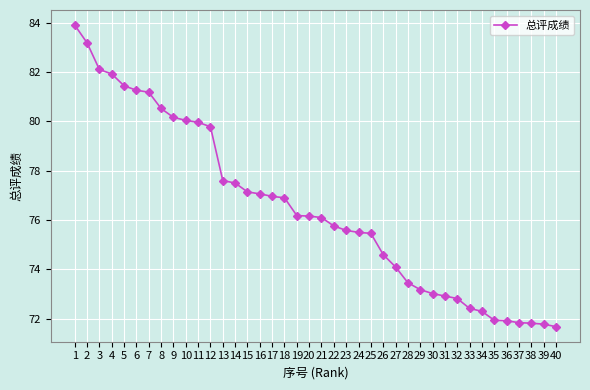

How many data points are less than 76?

19